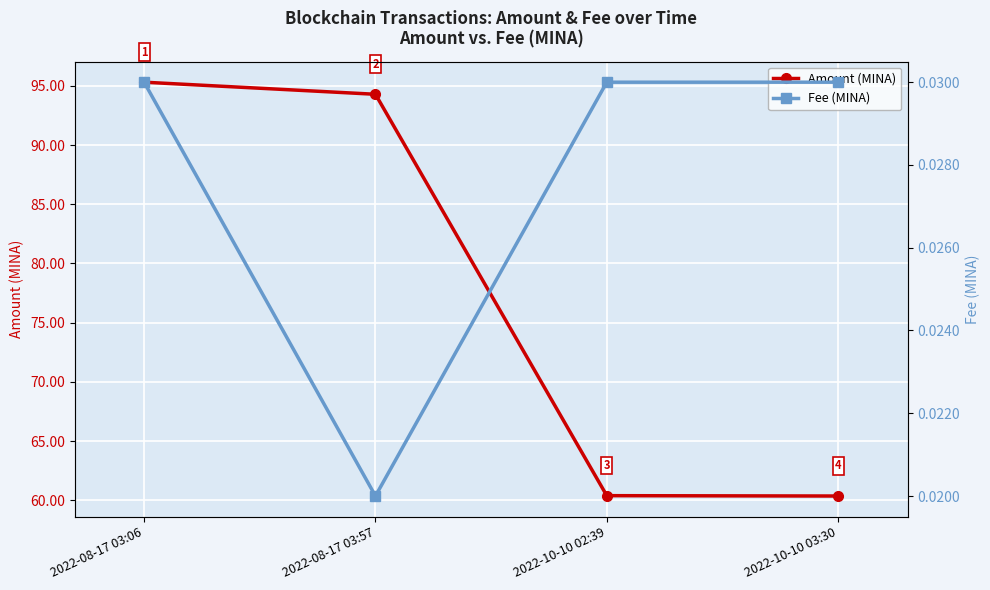

List the series in order of their peak value, highest first.

Amount (MINA), Fee (MINA)